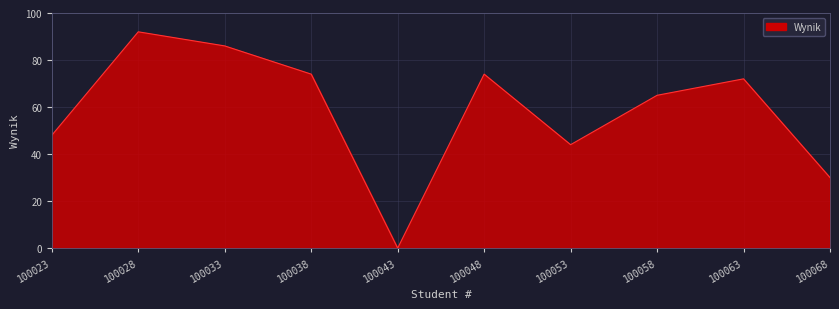

What is the sum of all values?

585